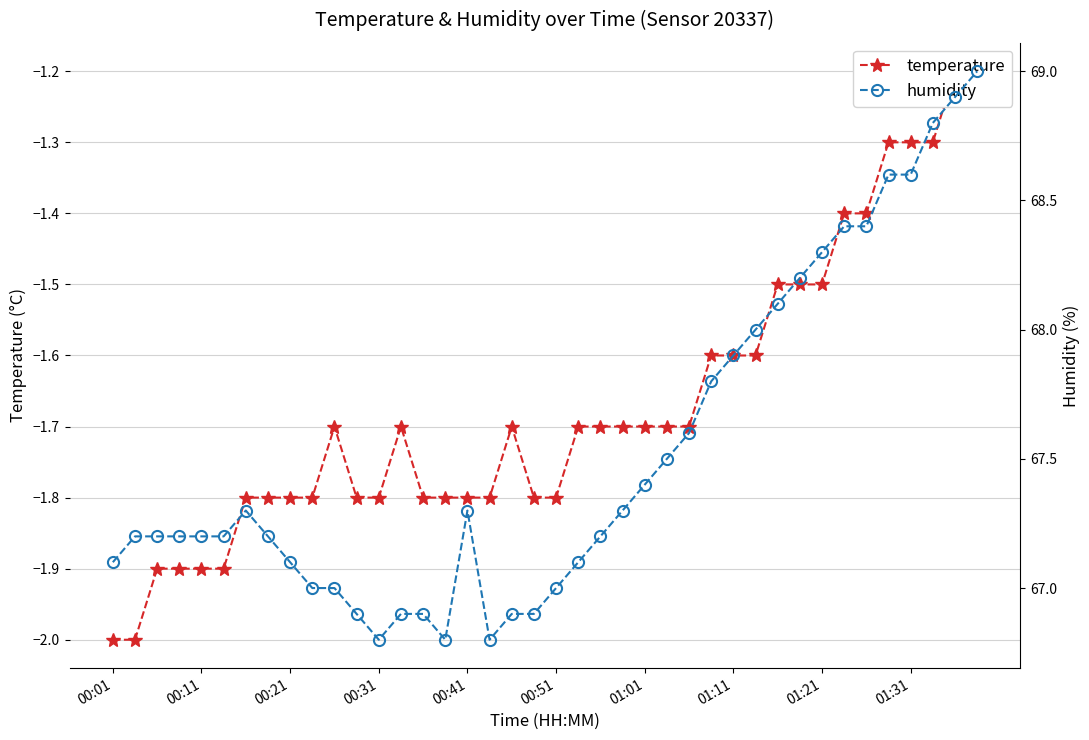

At 00:31, list the series in order from smallest to largest.

temperature, humidity